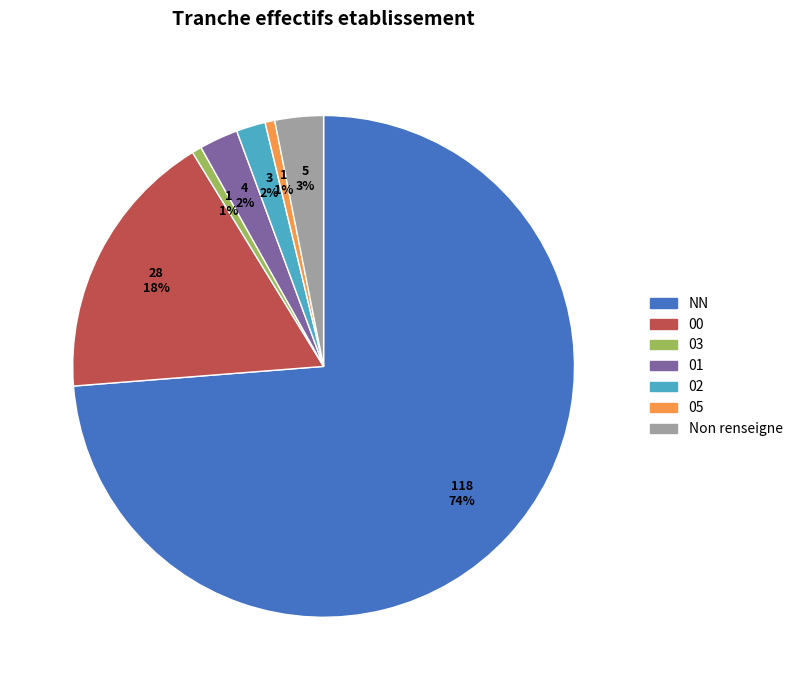

Is there any slice that represents more than half of the pie?

Yes